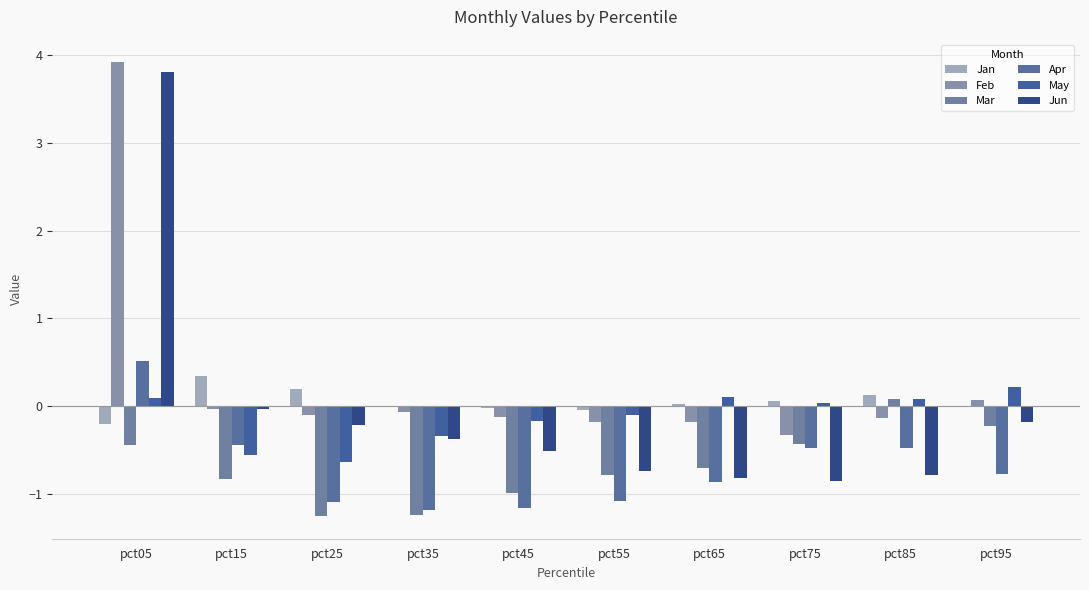

The May series shows -0.2 at pct45. True or false?

True